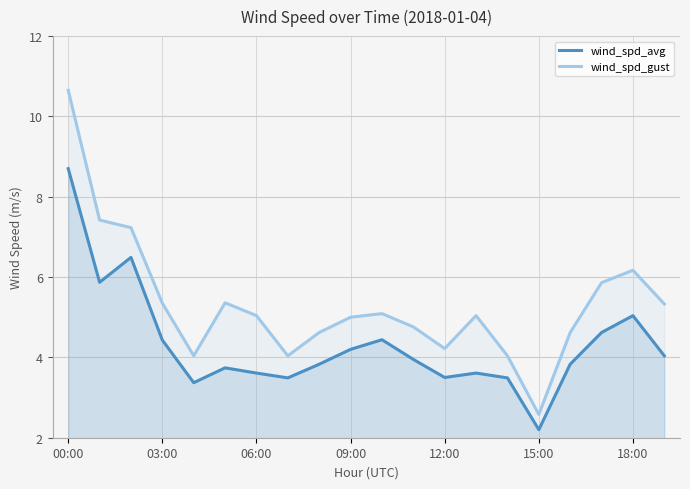

True or false: wind_spd_gust and wind_spd_avg intersect in this chart.

False